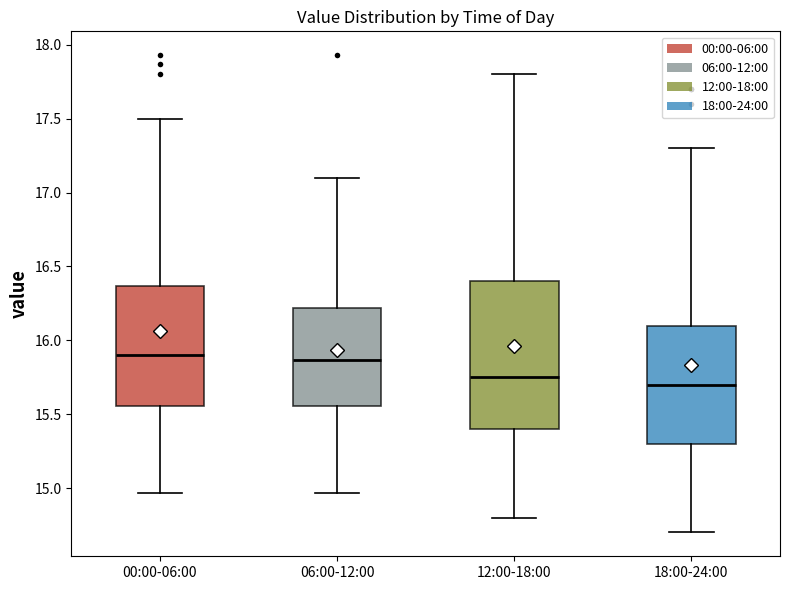

Reading left to right, transcribe this box plot: for each box, give where its median line is, the range the box spans, and where its two whiskers end, as read against the y-axis. The values are not printed on the chart, so give them approximately, as read against the axis.

00:00-06:00: median 15.90, box 15.55 to 16.35, whiskers 14.95 to 17.50
06:00-12:00: median 15.85, box 15.55 to 16.20, whiskers 14.95 to 17.10
12:00-18:00: median 15.75, box 15.40 to 16.40, whiskers 14.80 to 17.80
18:00-24:00: median 15.70, box 15.30 to 16.10, whiskers 14.70 to 17.30